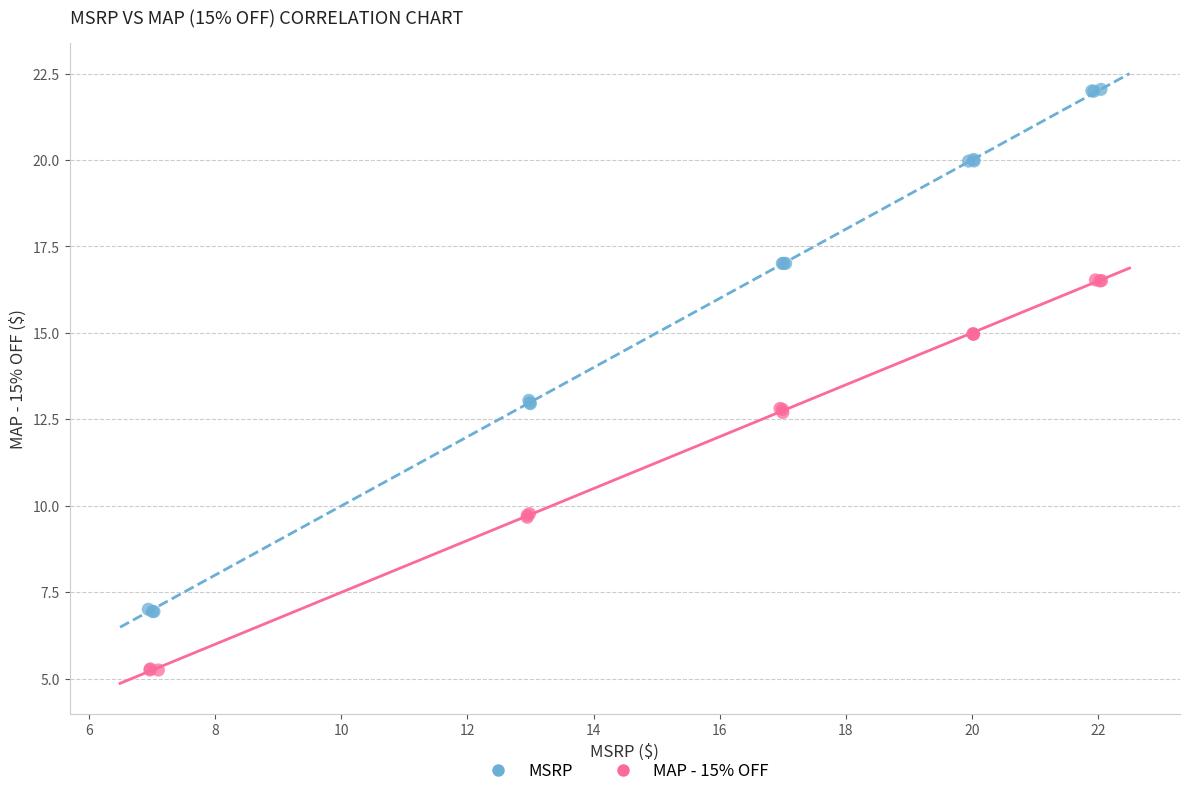

Which series contains the highest Y value?

MSRP